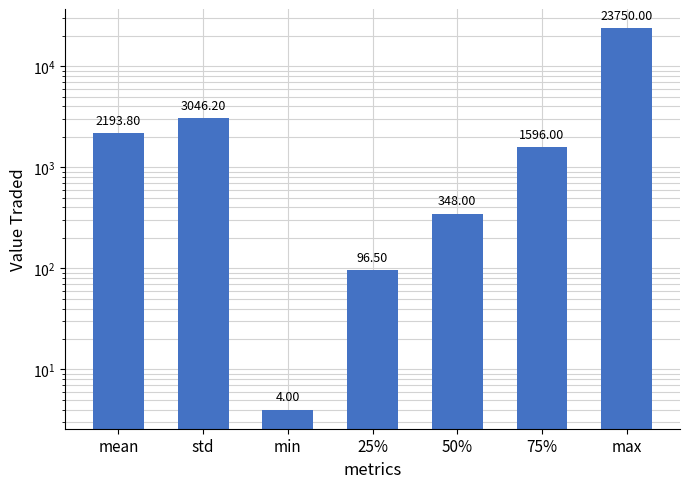

What is the value of the 4th bar from the left?

96.5